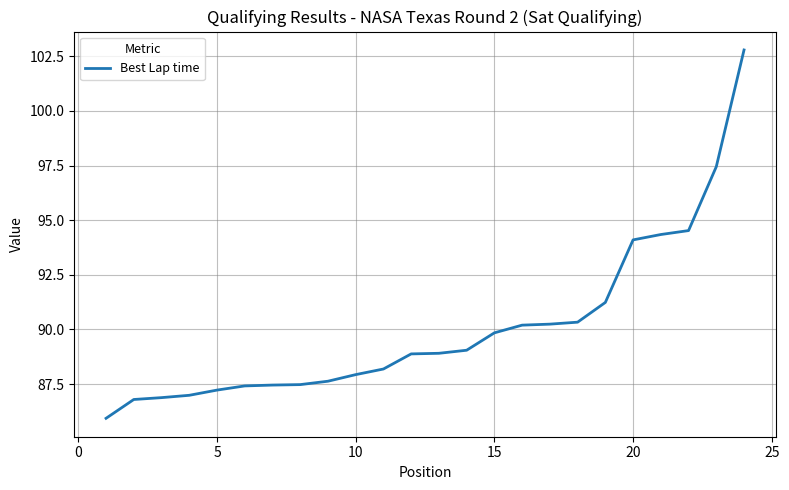

What is the smallest value displayed?

85.9